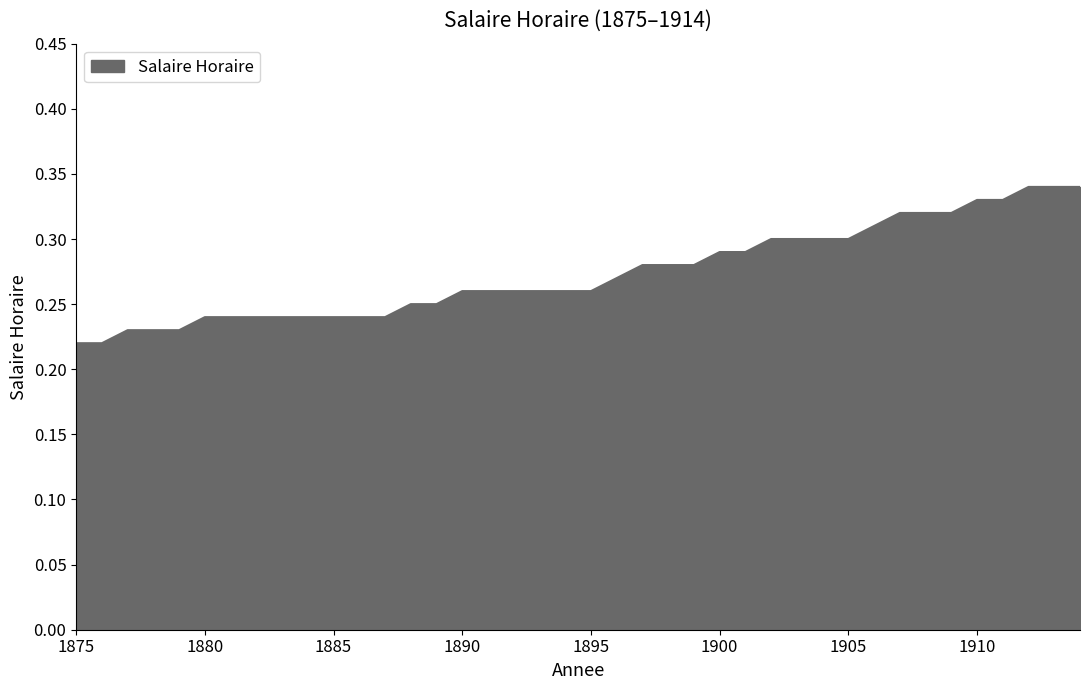

List the labels in order of value, smallest first.

1875, 1876, 1877, 1878, 1879, 1880, 1881, 1882, 1883, 1884, 1885, 1886, 1887, 1888, 1889, 1890, 1891, 1892, 1893, 1894, 1895, 1896, 1897, 1898, 1899, 1900, 1901, 1902, 1903, 1904, 1905, 1906, 1907, 1908, 1909, 1910, 1911, 1912, 1913, 1914